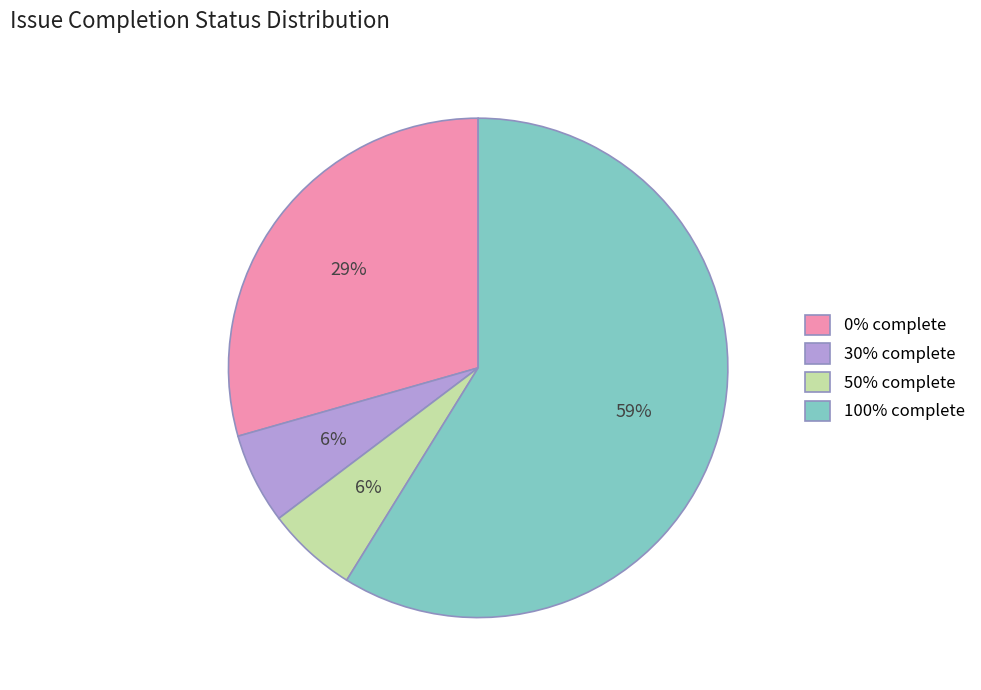

To the nearest percent, what is the difference between the largest and smallest slice percentages?

53%